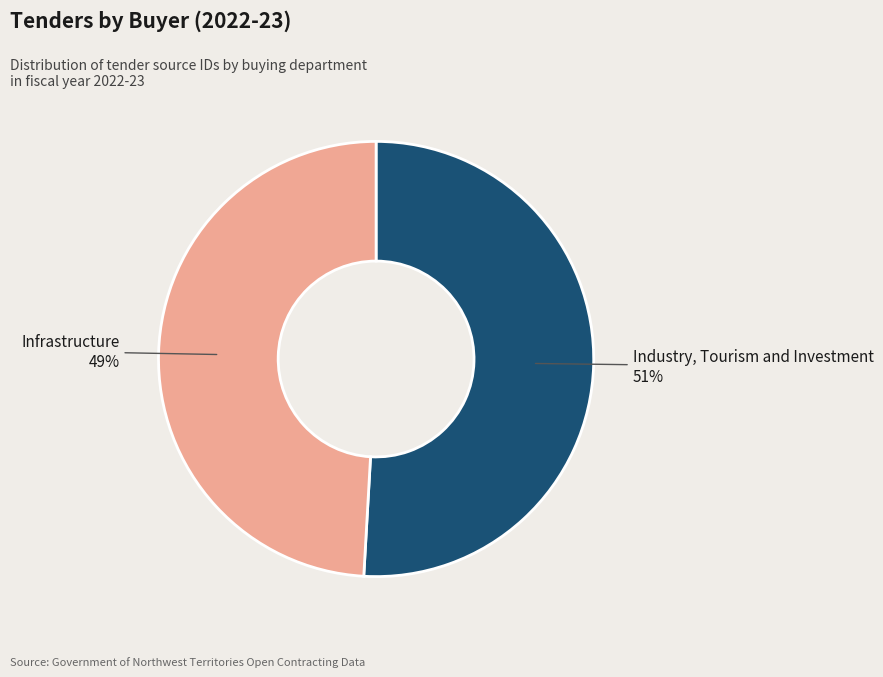

To the nearest percent, what is the difference between the largest and smallest slice percentages?

2%